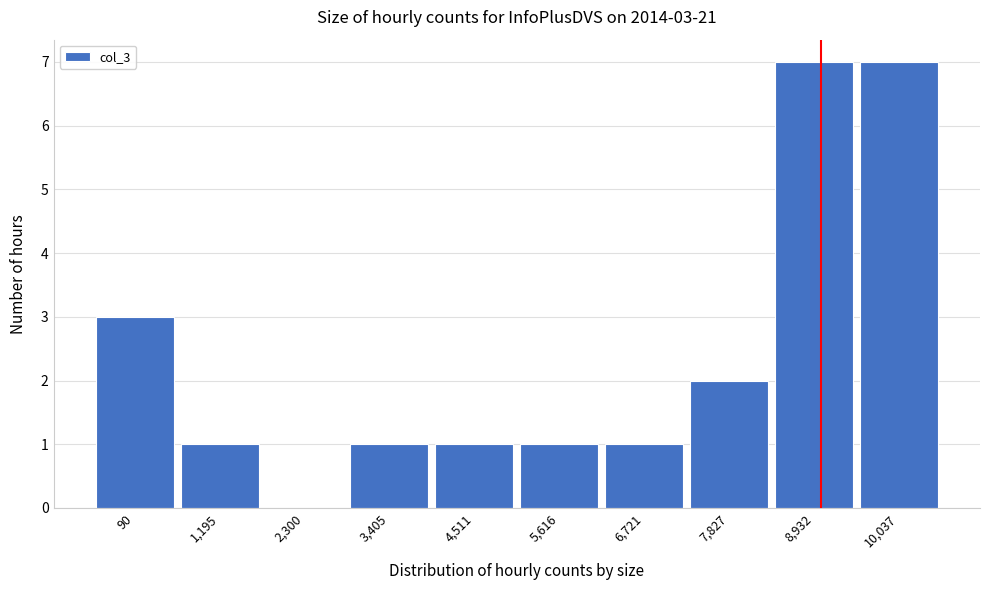

Reading left to right, list all the values displayed in this chart.

90=3	1,195=1	2,300=0	3,405=1	4,511=1	5,616=1	6,721=1	7,827=2	8,932=7	10,037=7